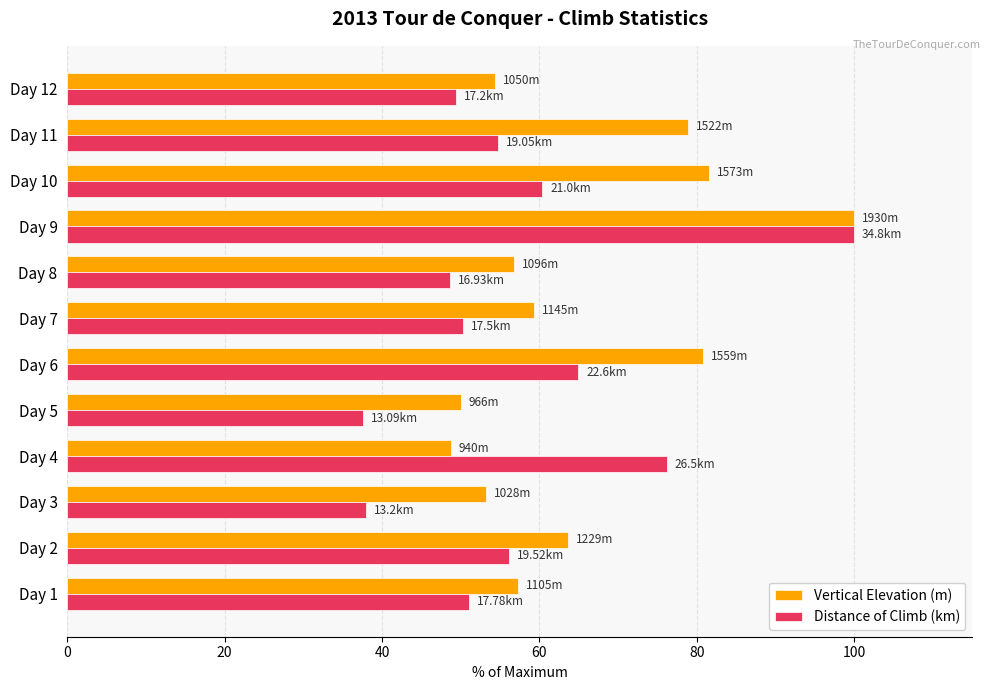

Rank the series at Day 7 from highest to lowest value.

Vertical Elevation (m), Distance of Climb (km)